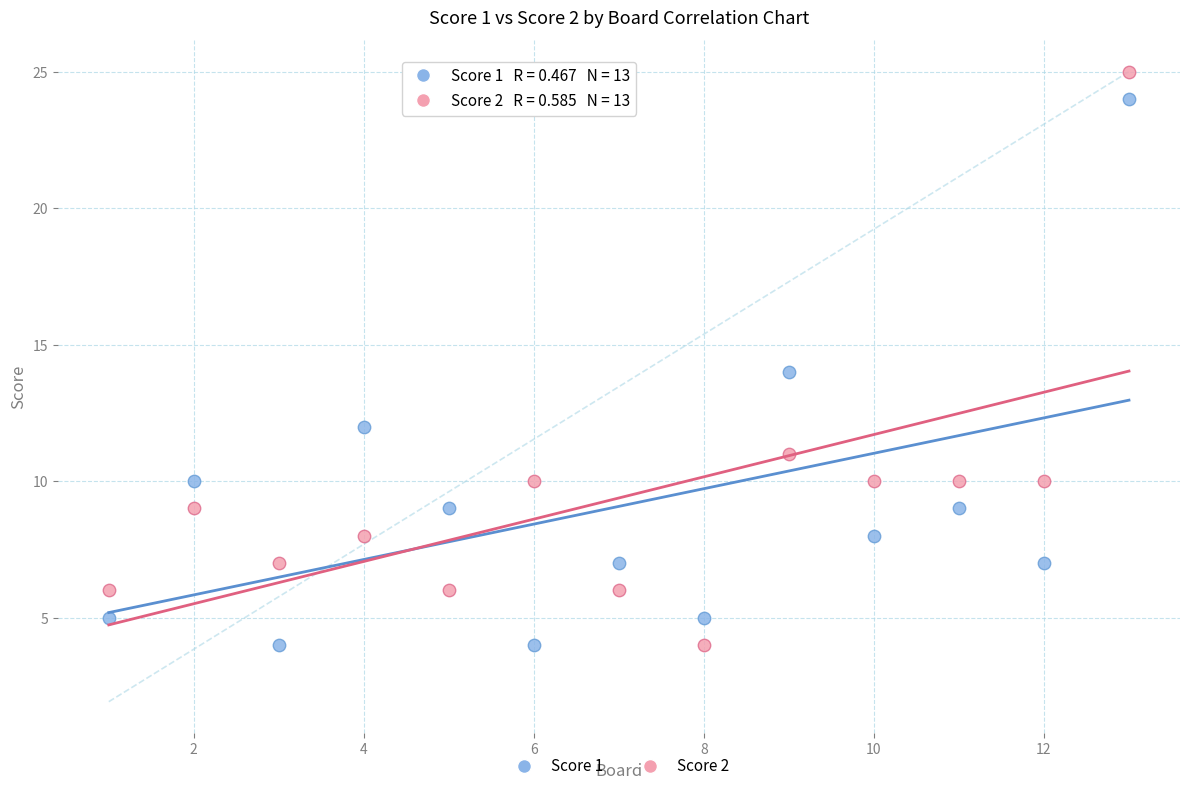

Across all data points, what is the range of X values (max minus min)?

12